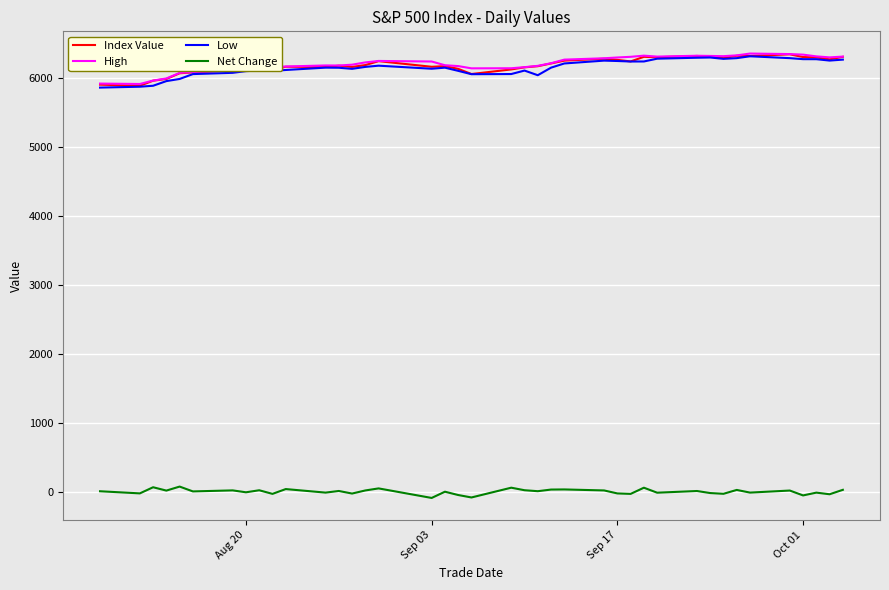

How many categories are shown in the chart?

40